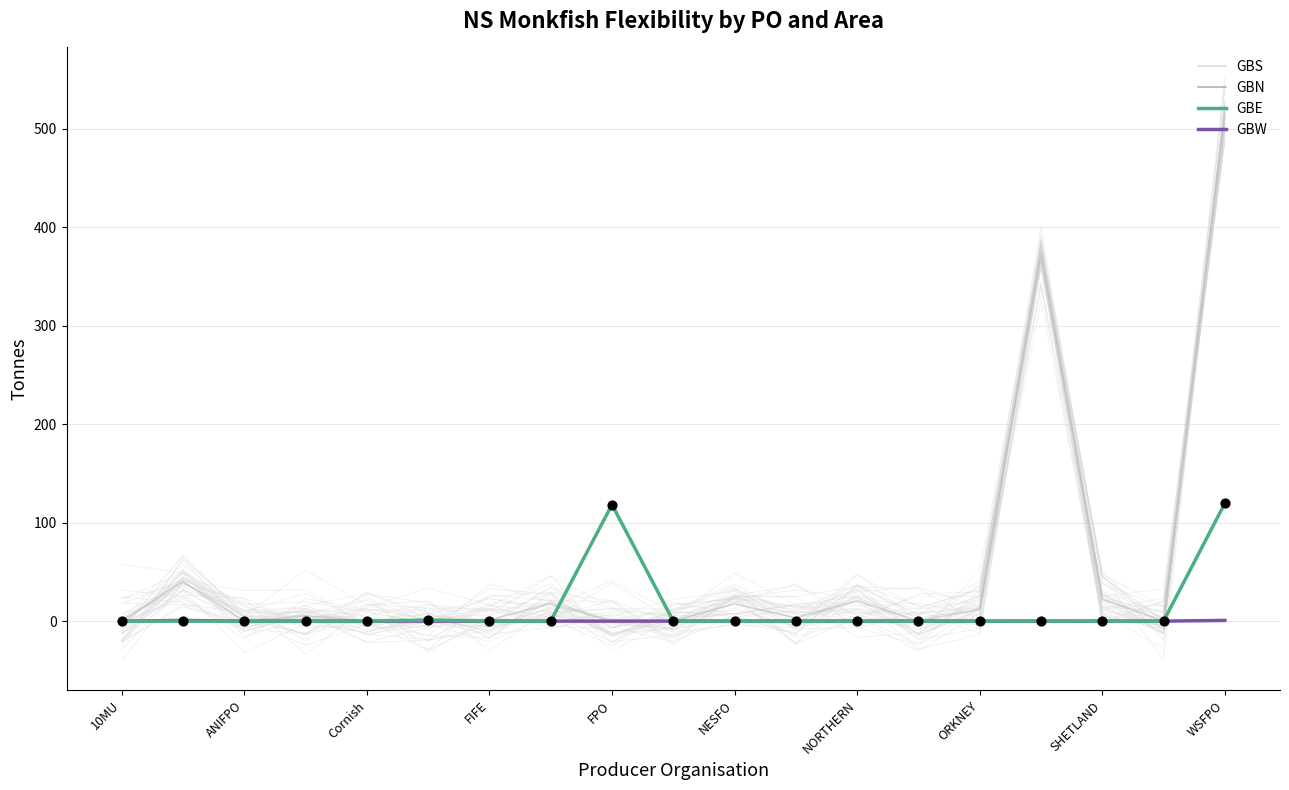

Which series contains the lowest Y value?

GBS